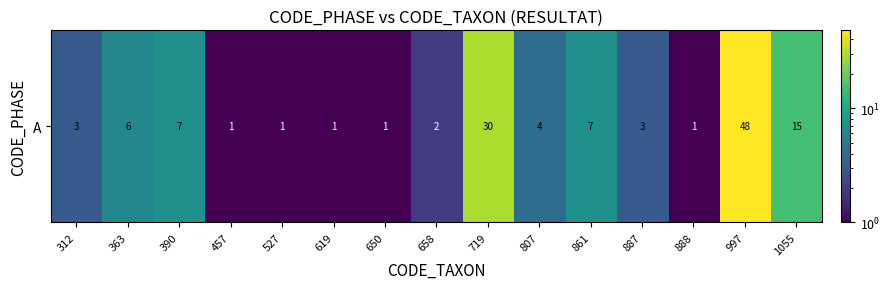

What value does the data have at 390, to the nearest 5?

5